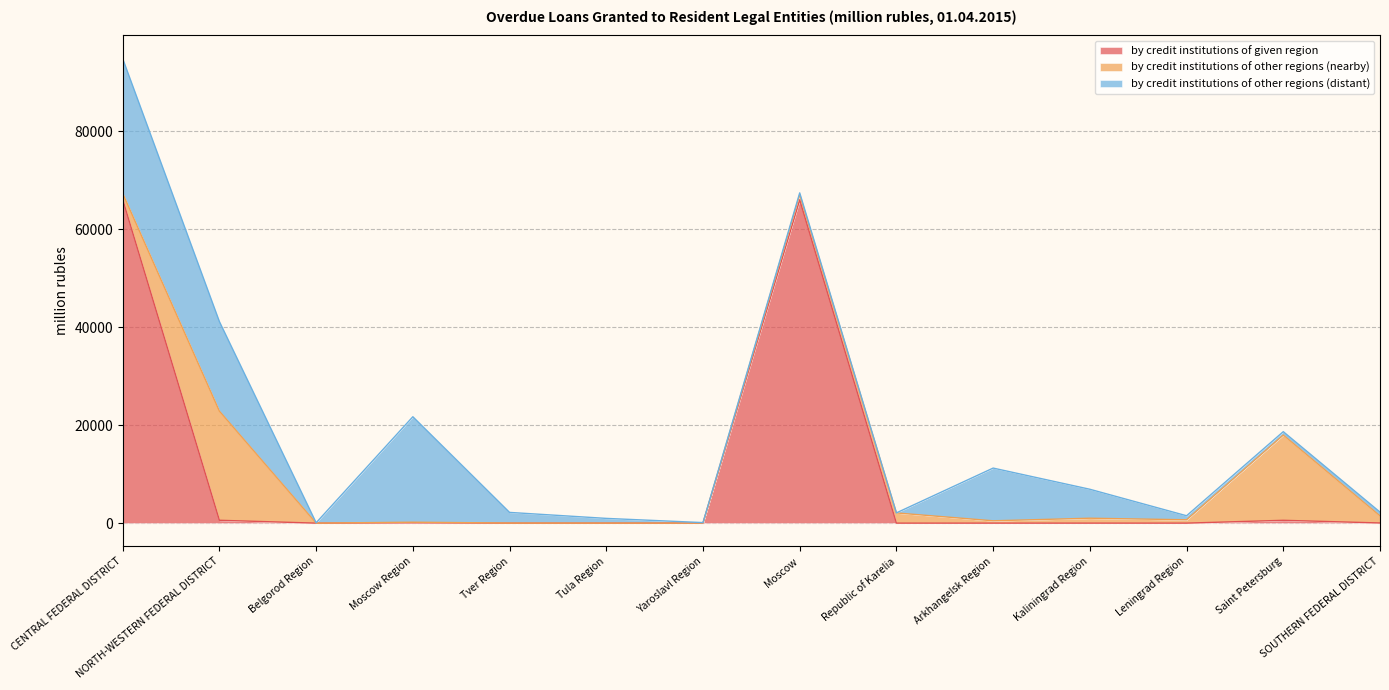

What is the value of the by credit institutions of other regions (nearby) point at the 12th from the left?

684